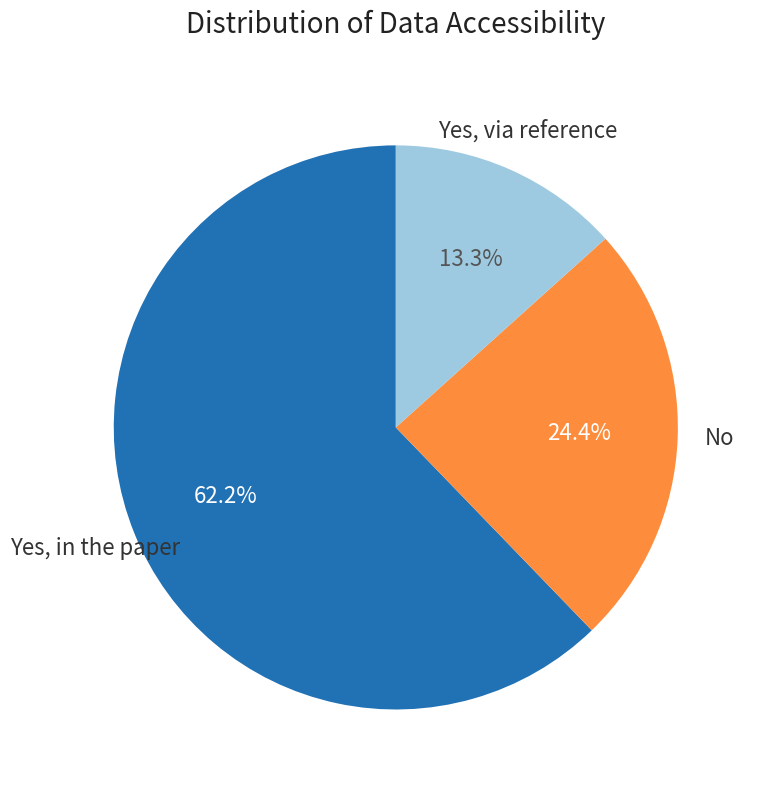

Is there any slice that represents more than half of the pie?

Yes